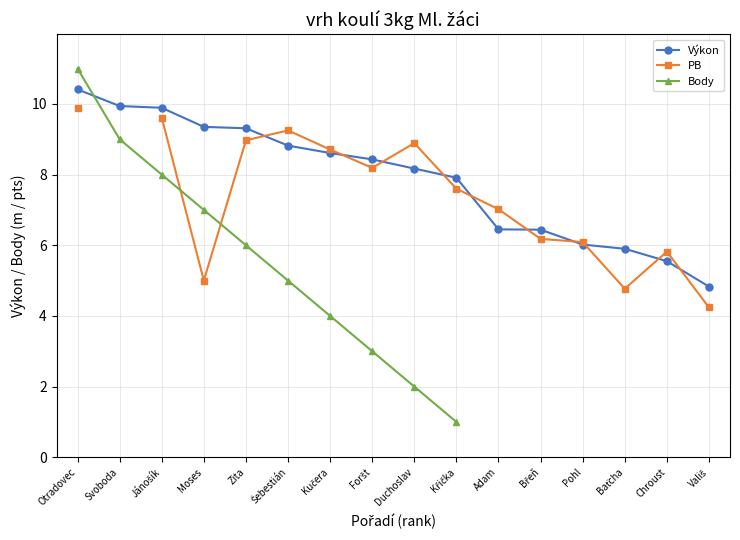

What is the spread (max minus min) of values at Svoboda?

0.9